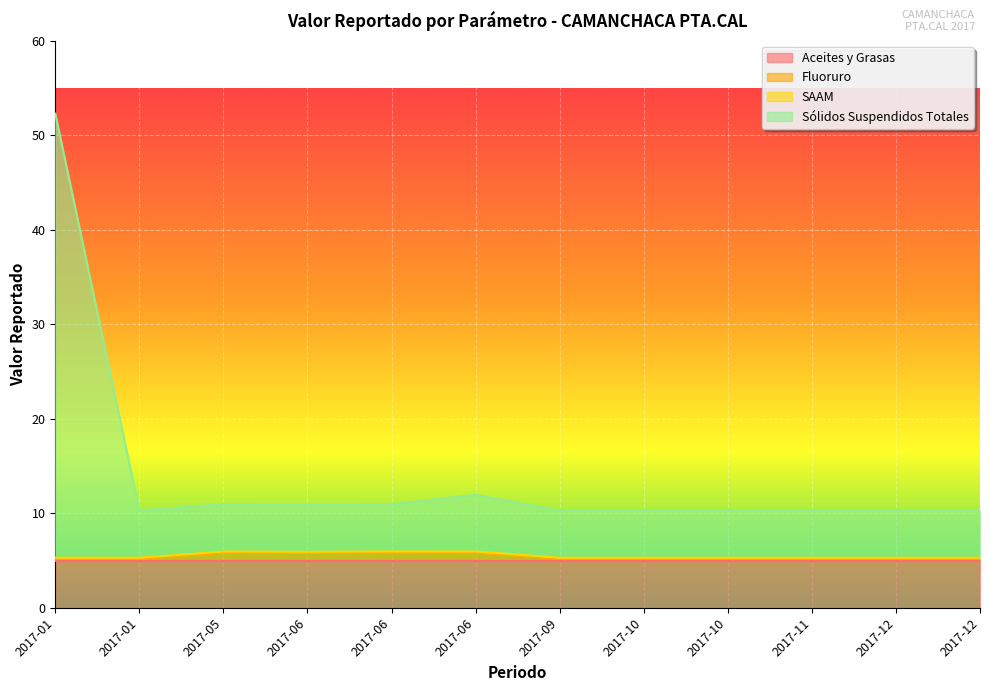

What is the value of the Fluoruro point at the 5th from the left?

5.8